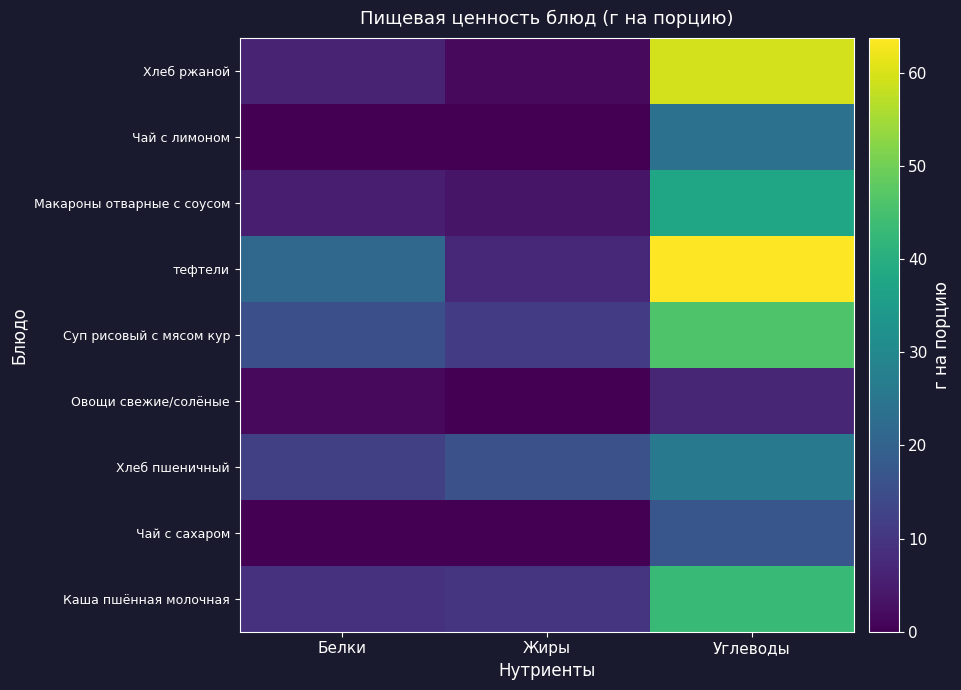

Reading right to left, extract all data points from this chart.

Каша пшённая молочная: Углеводы=43.0	Жиры=9.6	Белки=9.0
Чай с сахаром: Углеводы=17.0	Жиры=0.0	Белки=0.0
Хлеб пшеничный: Углеводы=25.7	Жиры=15.8	Белки=12.1
Овощи свежие/солёные: Углеводы=6.8	Жиры=0.0	Белки=1.7
Суп рисовый с мясом кур: Углеводы=46.1	Жиры=11.3	Белки=15.6
тефтели: Углеводы=63.7	Жиры=7.4	Белки=21.2
Макароны отварные с соусом: Углеводы=37.6	Жиры=3.5	Белки=5.3
Чай с лимоном: Углеводы=23.8	Жиры=0.0	Белки=0.0
Хлеб ржаной: Углеводы=59.4	Жиры=1.5	Белки=6.2